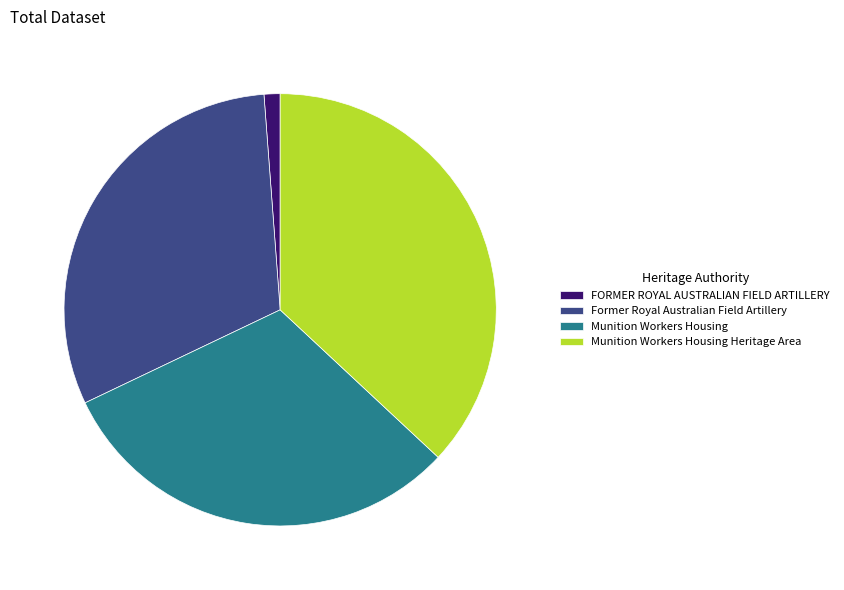

Which category has the smallest portion of the pie?

FORMER ROYAL AUSTRALIAN FIELD ARTILLERY